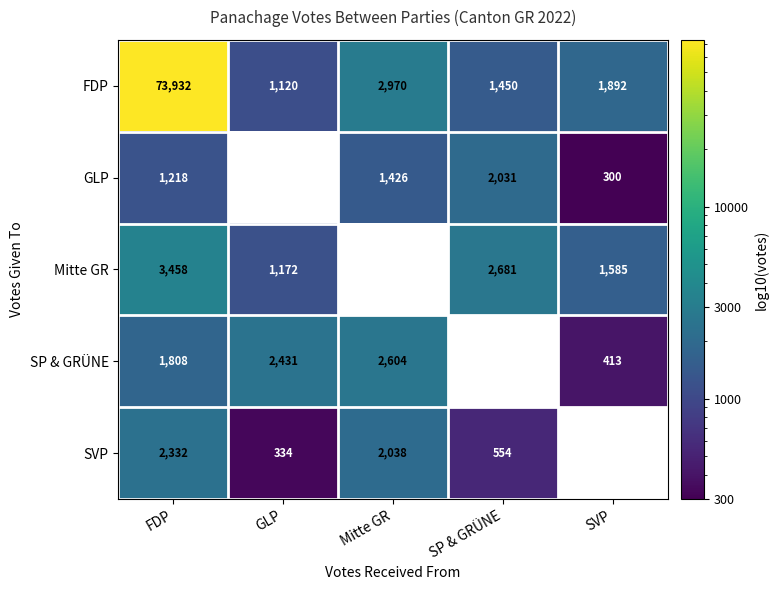

Count the number of data series in this chart.

5